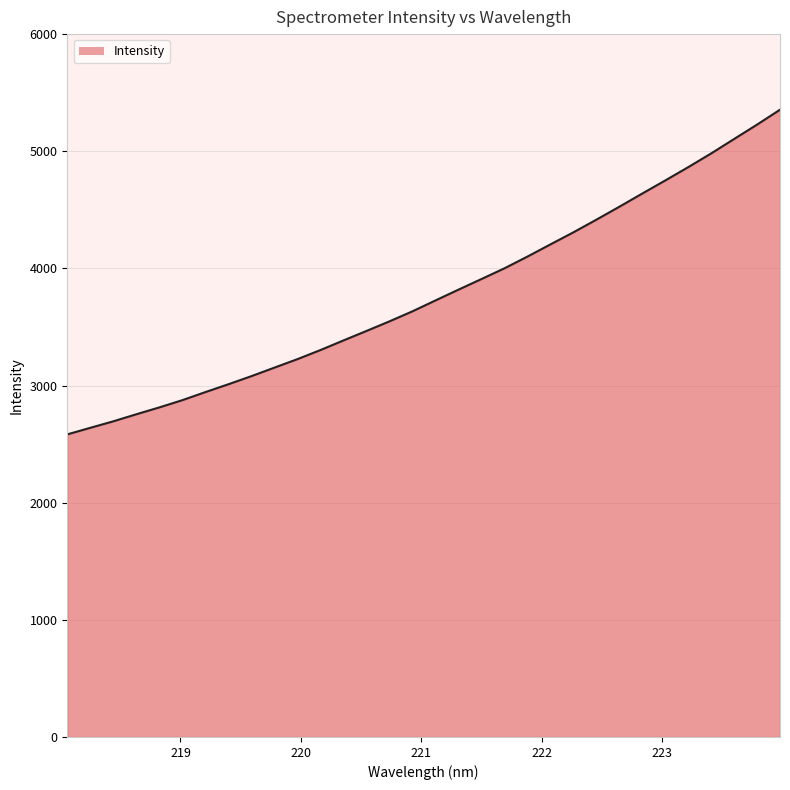

What is the greatest value displayed?

5354.7